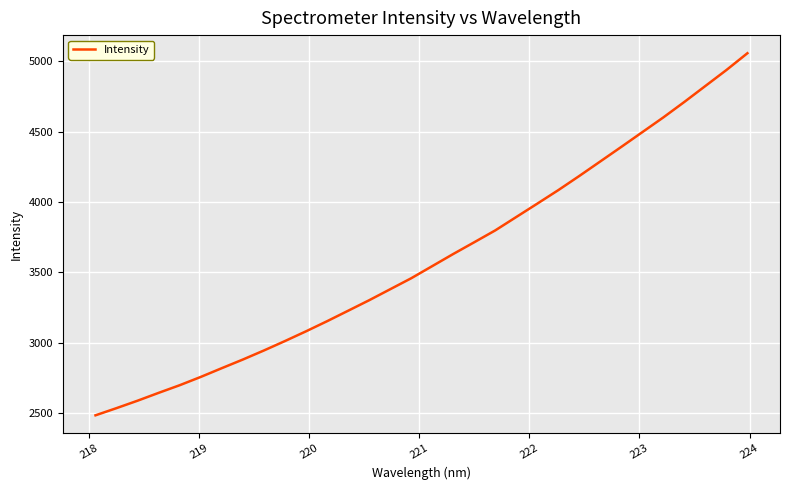

What is the difference between the second highest and minimum values?

2455.0